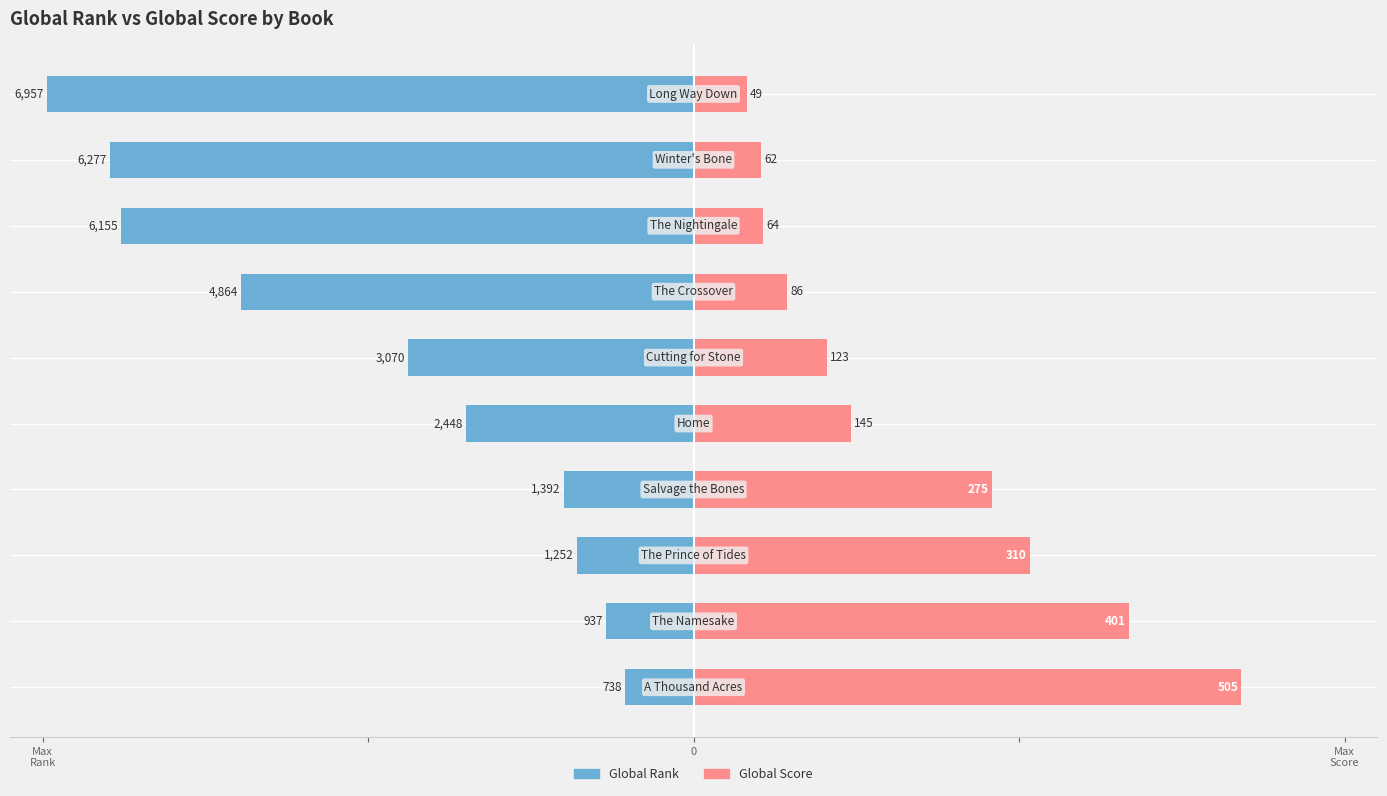

Reading right to left, what are all the values shown in this chart?

Global Rank: 9=-99.4	8=-89.7	7=-87.9	6=-69.5	5=-43.9	4=-35.0	3=-19.9	Max
Score=-17.9	0=-13.4	Max
Rank=-10.5
Global Score: 9=8.2	8=10.3	7=10.7	6=14.3	5=20.5	4=24.2	3=45.8	Max
Score=51.7	0=66.8	Max
Rank=84.2